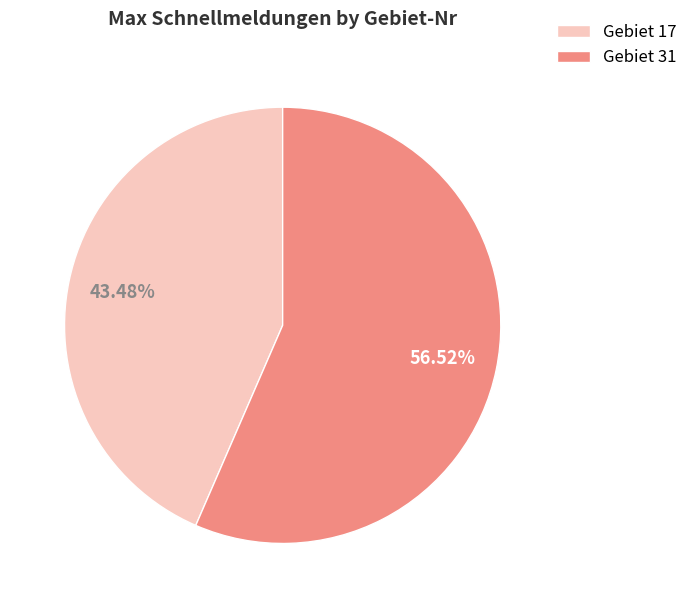

Does any single category account for the majority?

Yes